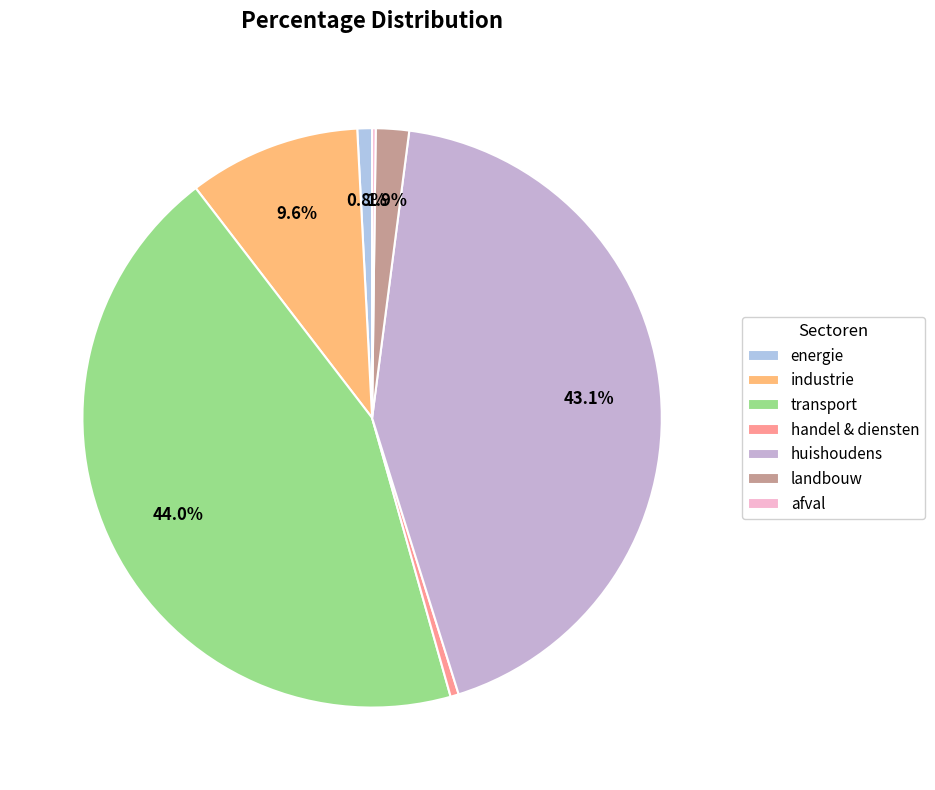

What portion of the pie excludes afval?

99.8%